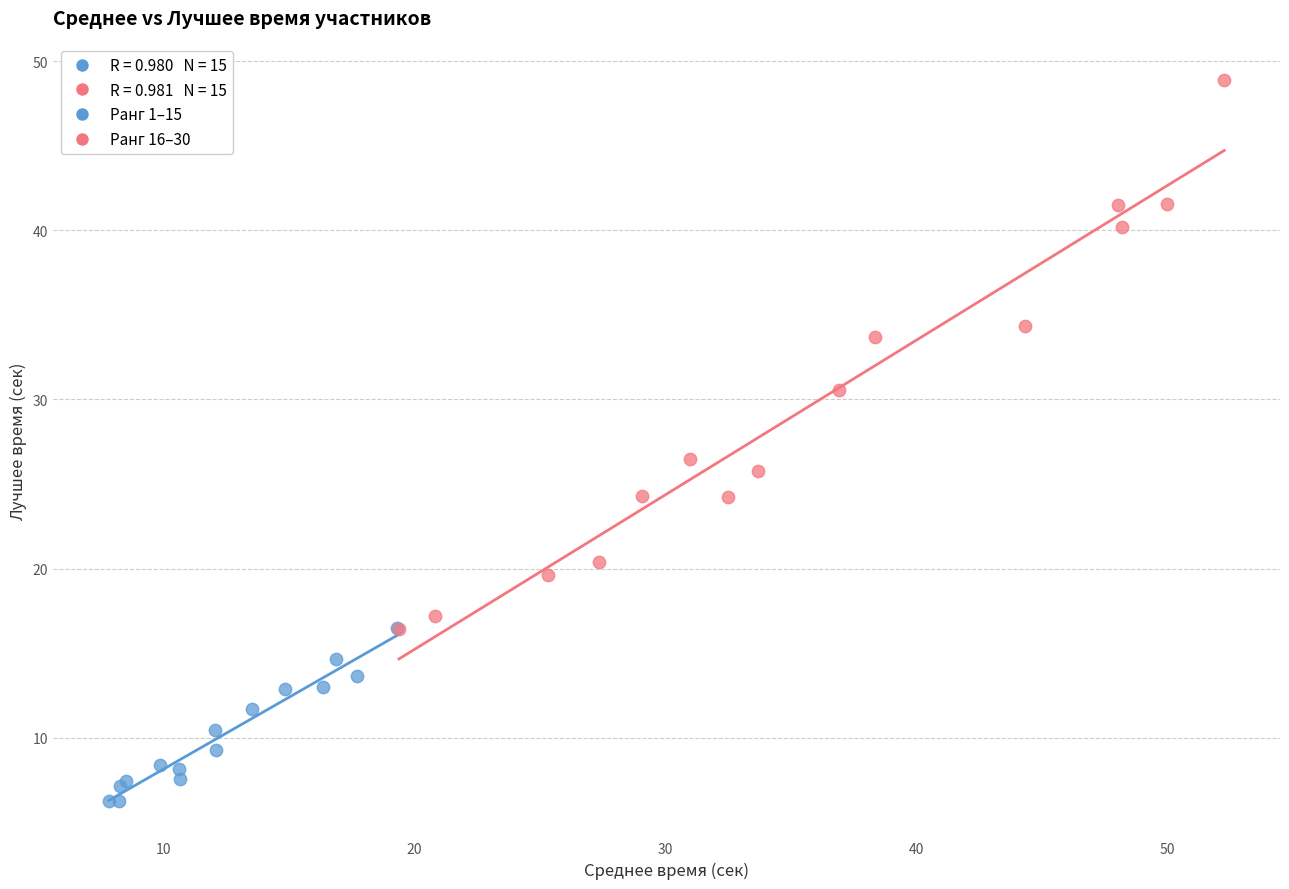

Which series has the largest Y range (max minus min)?

Ранг 16–30